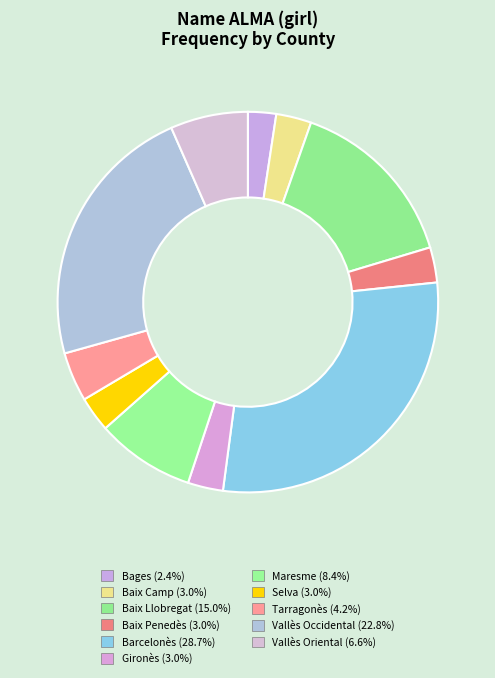

What percentage is the Maresme slice, to the nearest percent?

8%